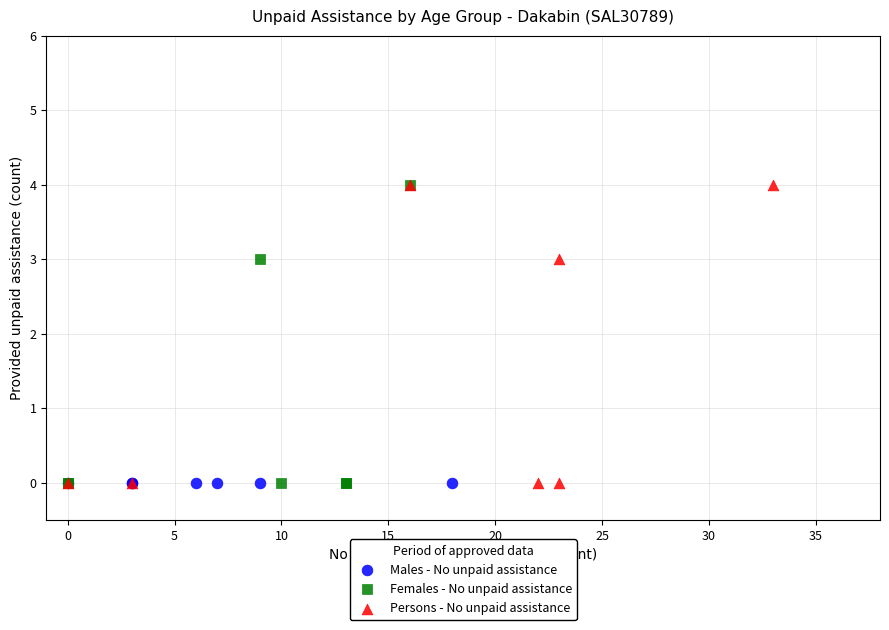

What are all the series names shown in the legend?

Males - No unpaid assistance, Females - No unpaid assistance, Persons - No unpaid assistance